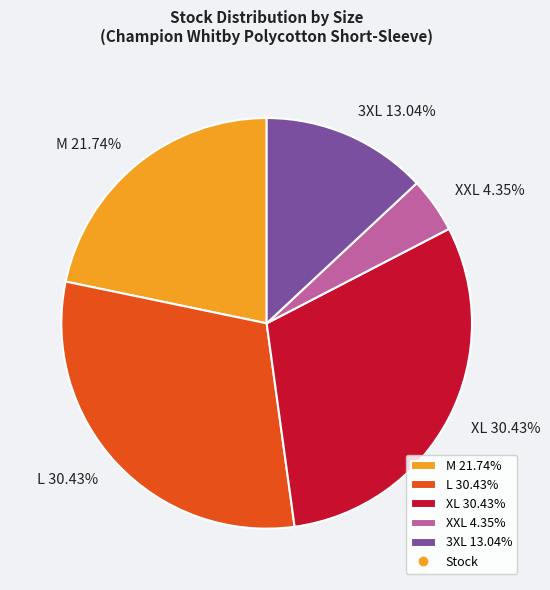

To the nearest percent, what is the difference between the XXL and XL slice percentages?

26%